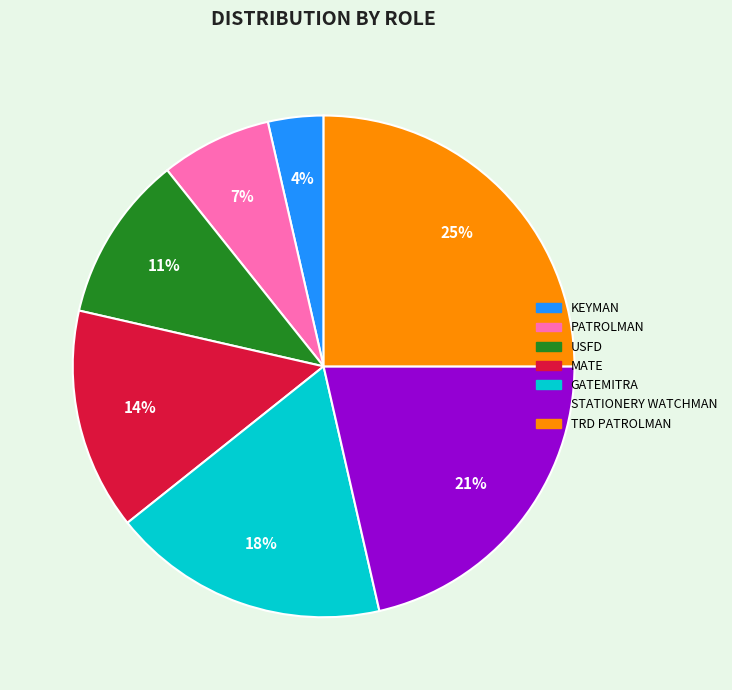

To the nearest percent, what is the average slice percentage?

14%